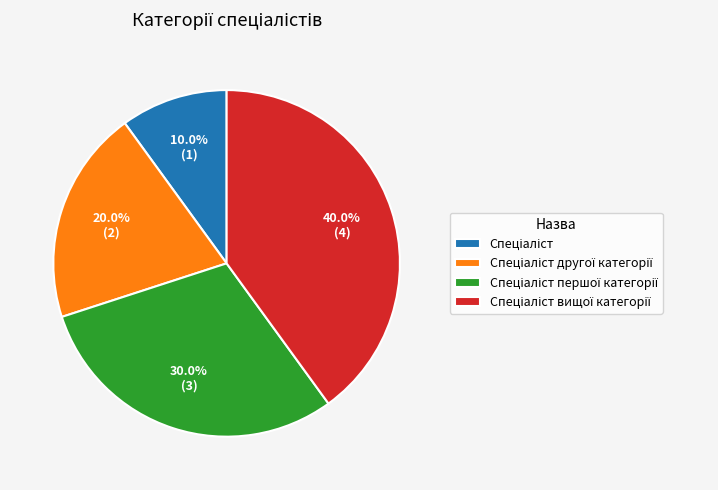

Does any single category account for the majority?

No